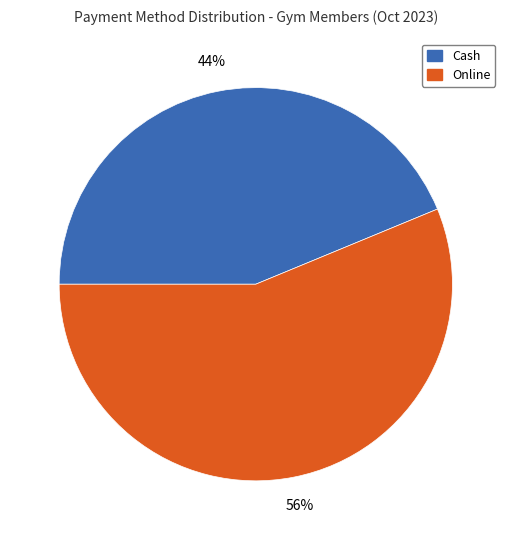

Is there a majority slice in this chart?

Yes